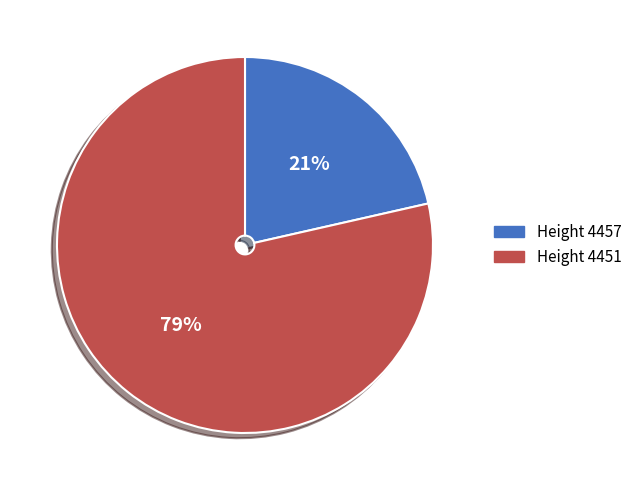

To the nearest percent, what is the average slice percentage?

50%